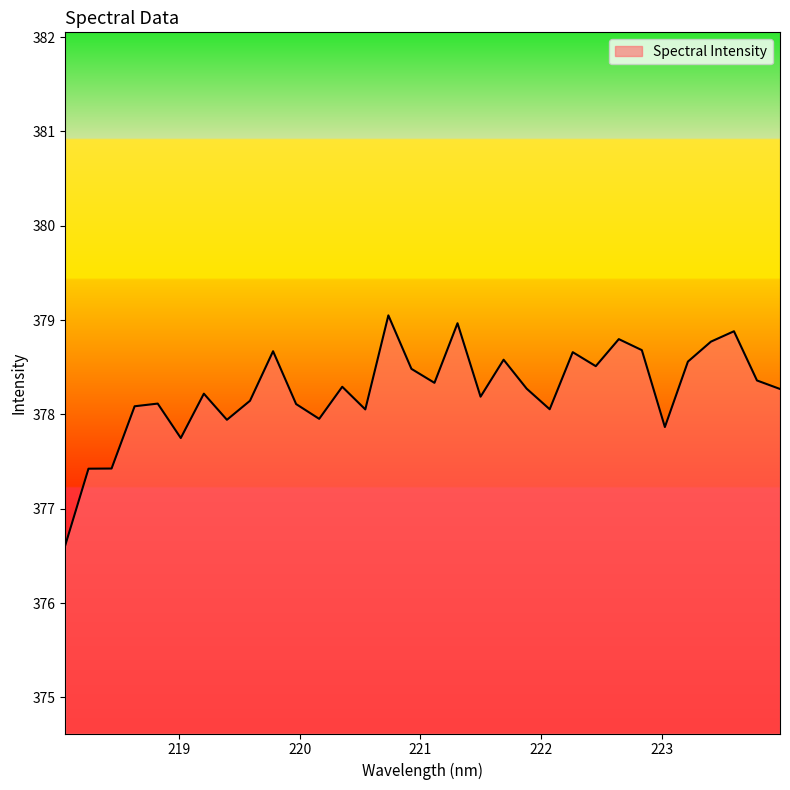

What is the difference between the maximum and minimum values?

2.4